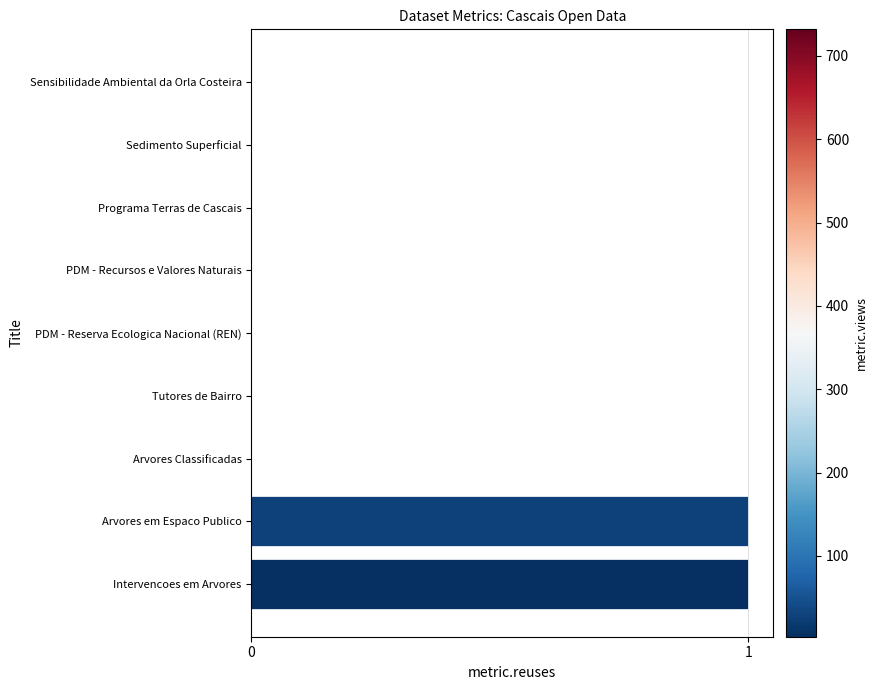

Reading top to bottom, list all the values displayed in this chart.

Sensibilidade Ambiental da Orla Costeira=0	Sedimento Superficial=0	Programa Terras de Cascais=0	PDM - Recursos e Valores Naturais=0	PDM - Reserva Ecologica Nacional (REN)=0	Tutores de Bairro=0	Arvores Classificadas=0	Arvores em Espaco Publico=1	Intervencoes em Arvores=1